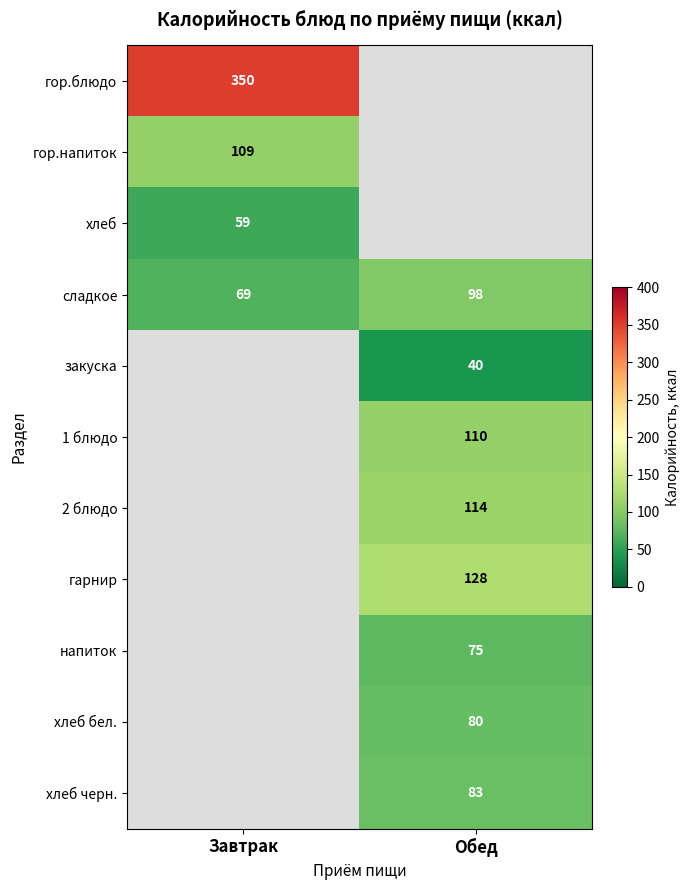

The хлеб черн. series shows 83 at Обед. True or false?

True